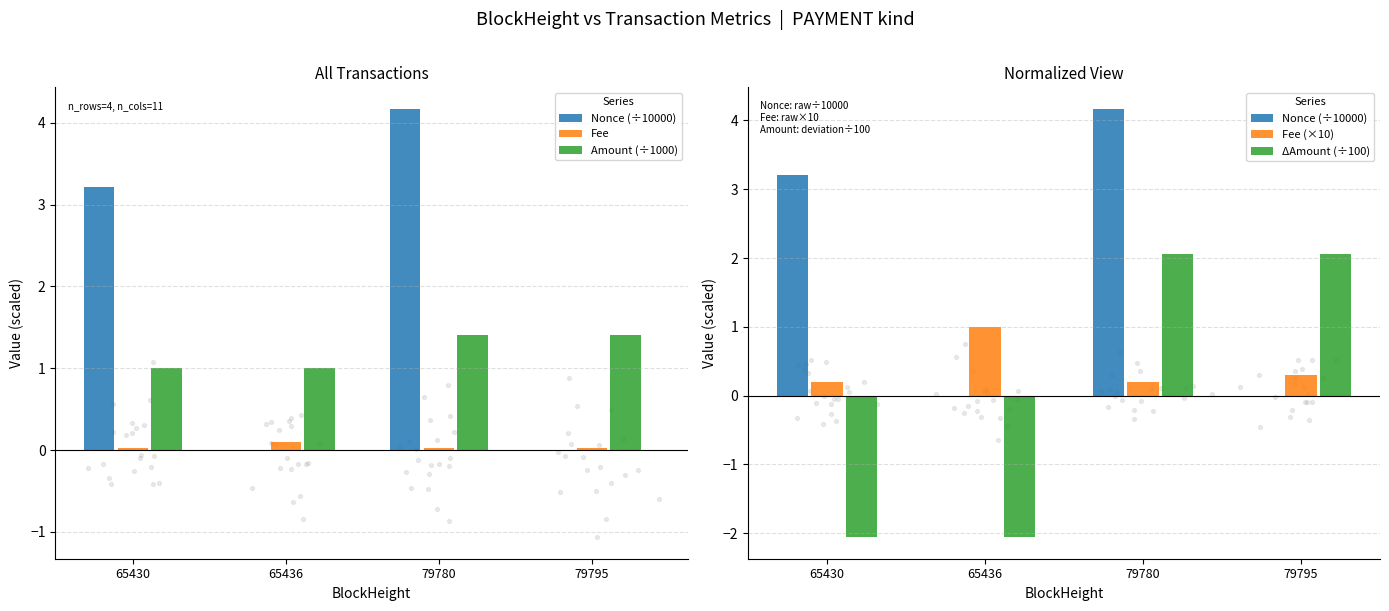

Which series reaches the minimum Y coordinate?

ΔAmount (÷100)